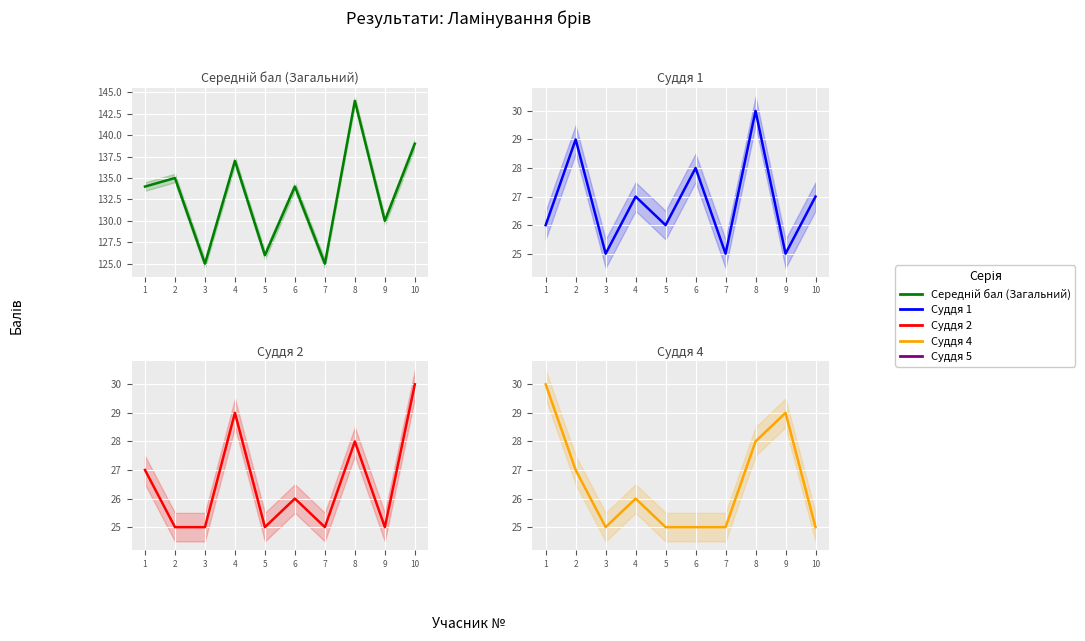

Read the Суддя 1 value at 8.

30